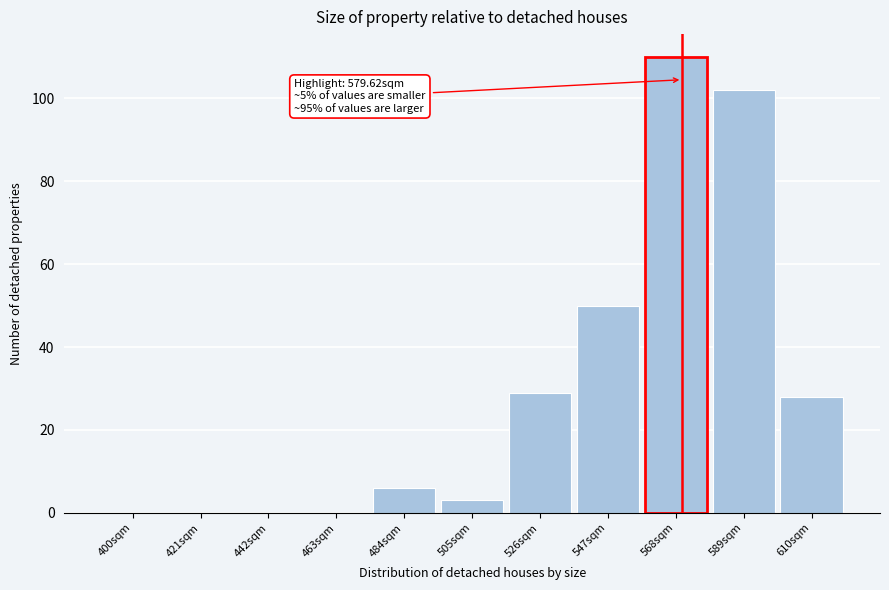

Reading left to right, transcribe all the data shown in this chart.

400sqm=0	421sqm=0	442sqm=0	463sqm=0	484sqm=6	505sqm=3	526sqm=29	547sqm=50	568sqm=110	589sqm=102	610sqm=28